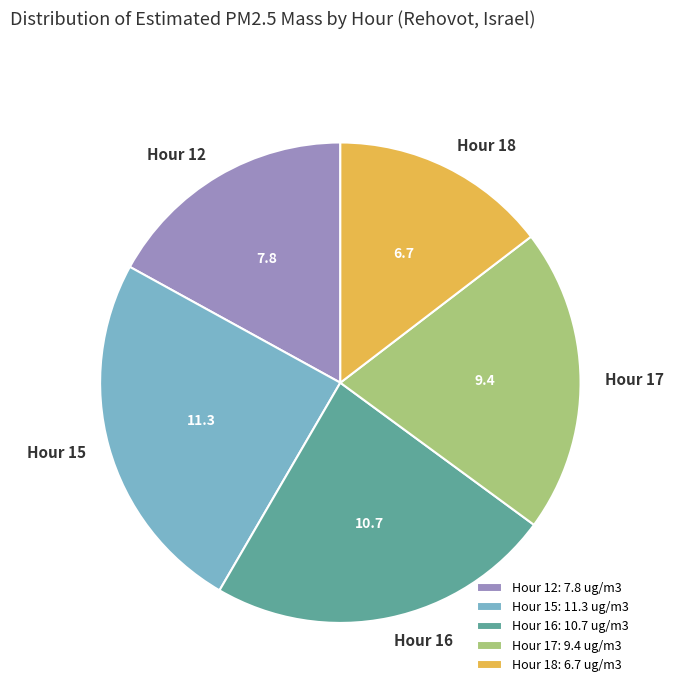

The Hour 15 slice represents 25% of the pie. True or false?

True